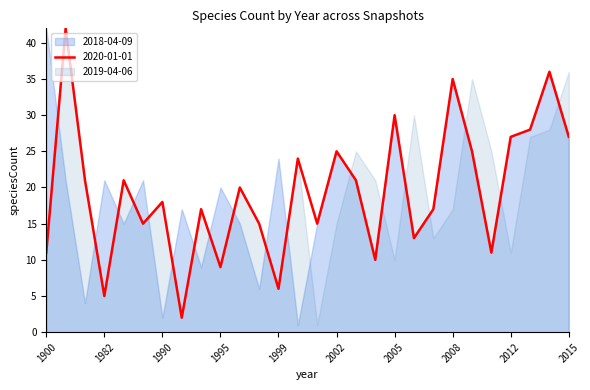

List the series in order of their overall mean, highest first.

2020-01-01, 2018-04-09, 2019-04-06